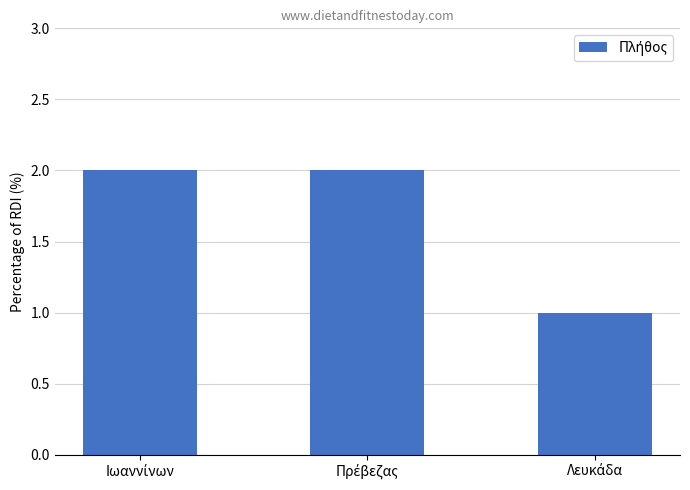

What is the sum of all values?

5